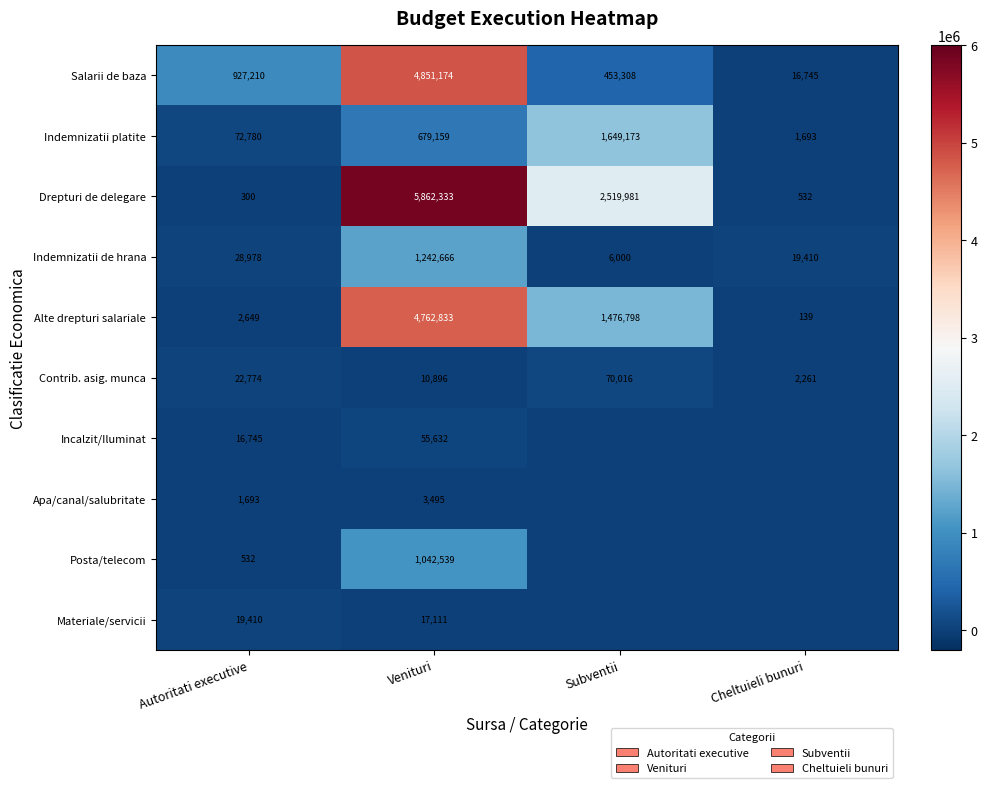

What is the difference between the Apa/canal/salubritate values at Autoritati executive and Venituri?

1802